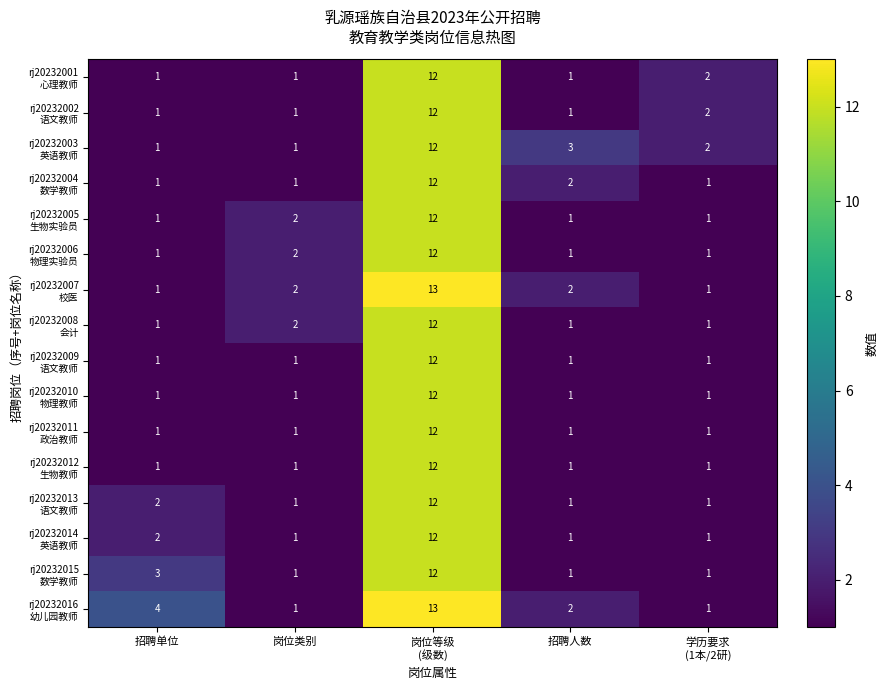

What is the total value across all series at 招聘单位?

23